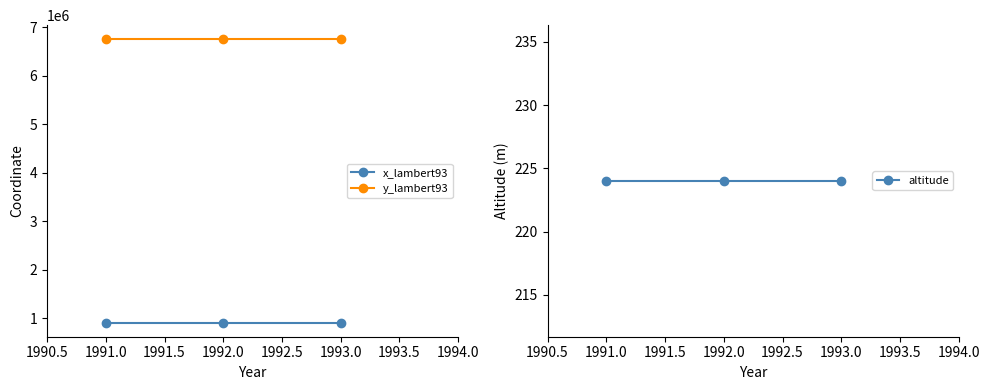

What is the minimum value for y_lambert93?

6751029